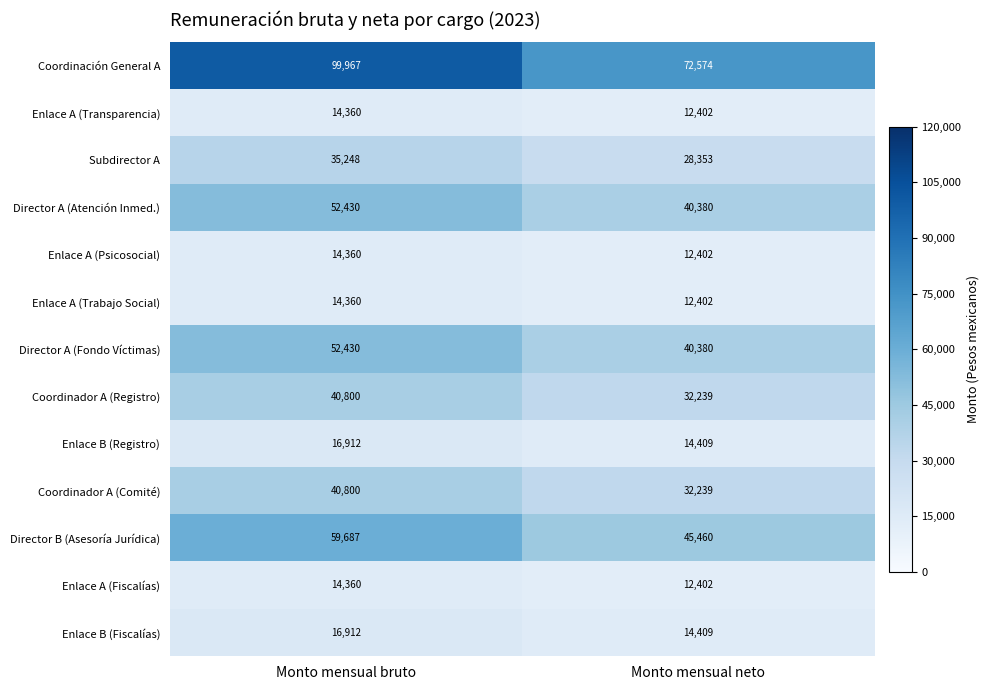

The Enlace A (Trabajo Social) series shows 4815 at Monto mensual neto. True or false?

False